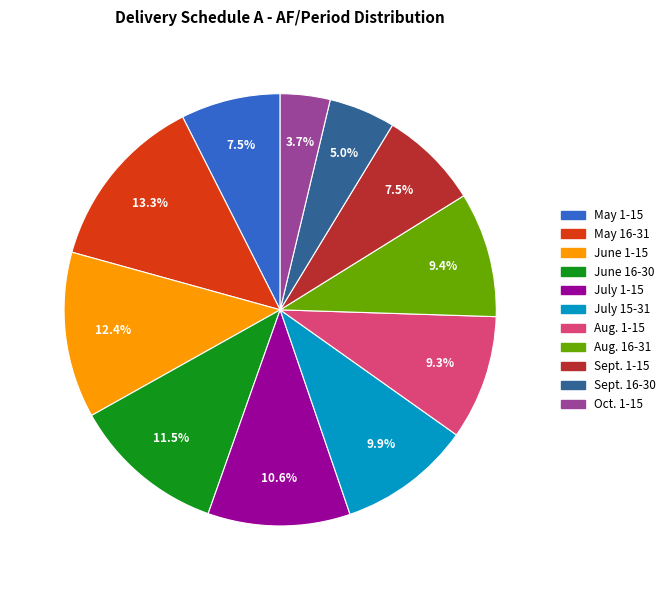

Count the number of slices in the pie.

11